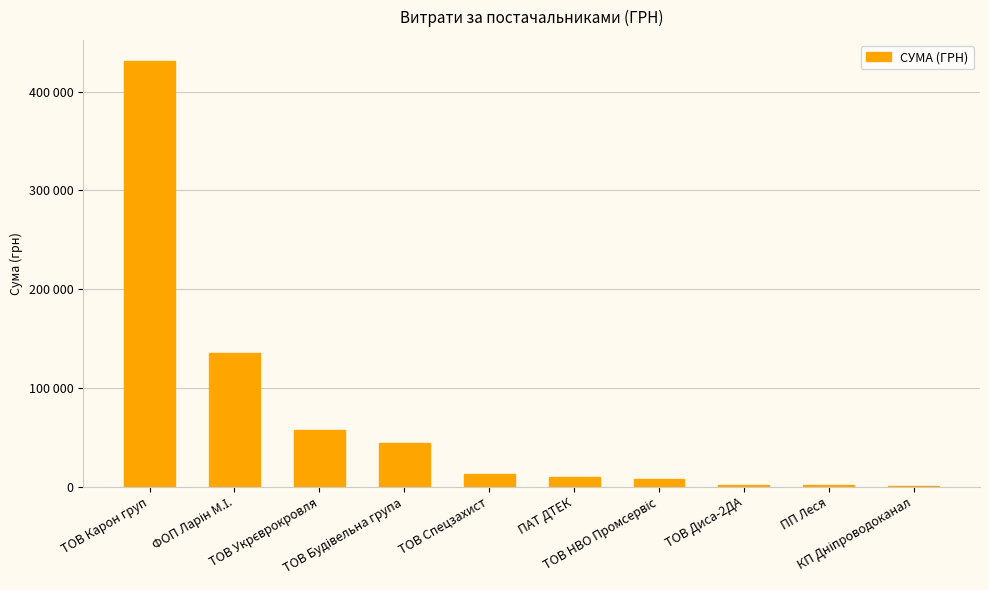

What is the maximum value shown in the chart?

431032.2